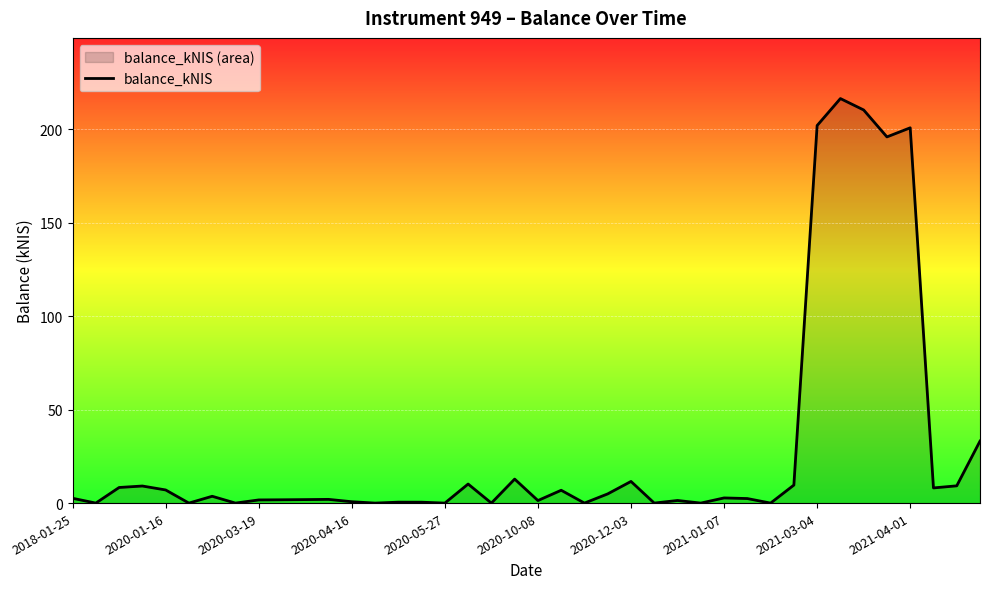

What is the difference between the maximum and minimum values?

216.5